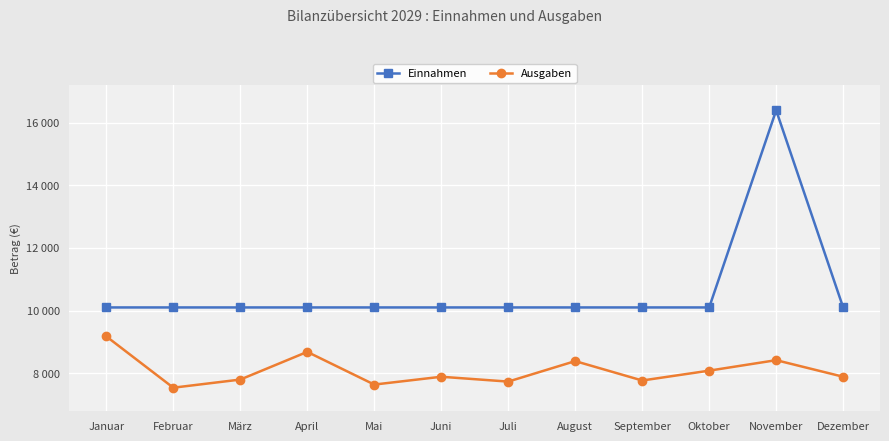

At how many categories does at least one series exceed 11630?

1